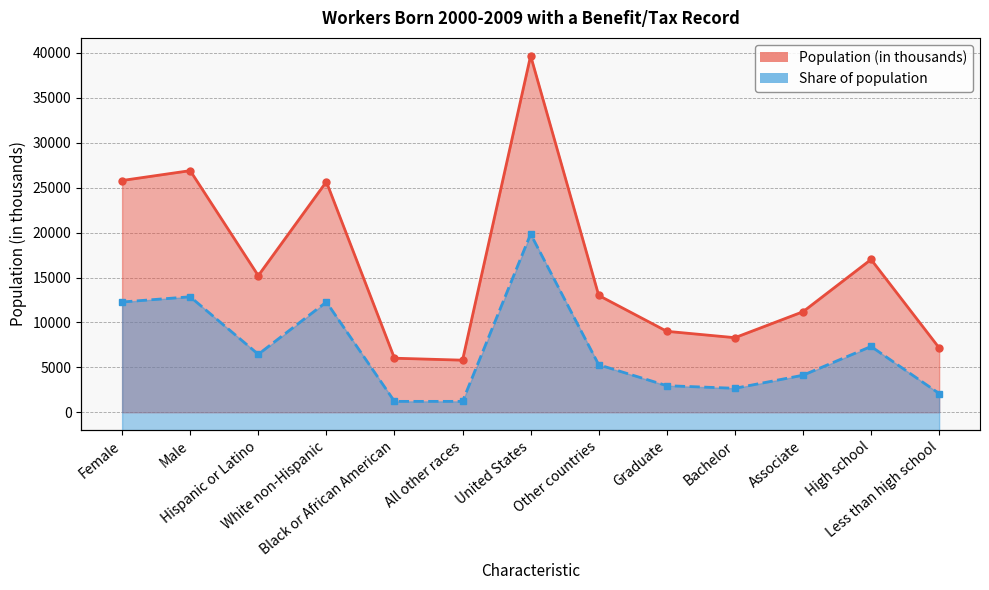

At United States, list the series in order from largest to smallest.

Population (in thousands), Share of population